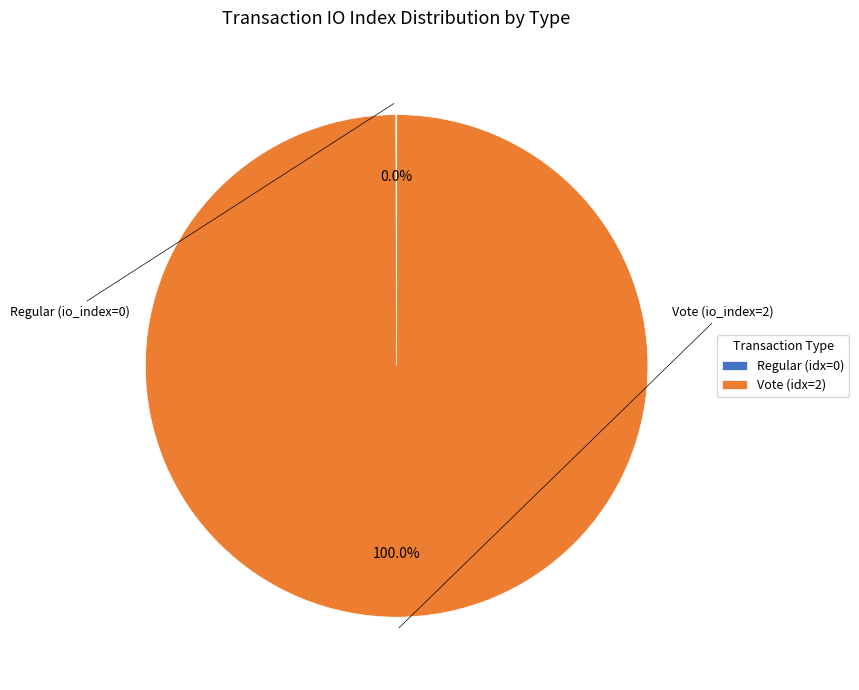

Which category has the biggest portion of the pie?

Vote (idx=2)